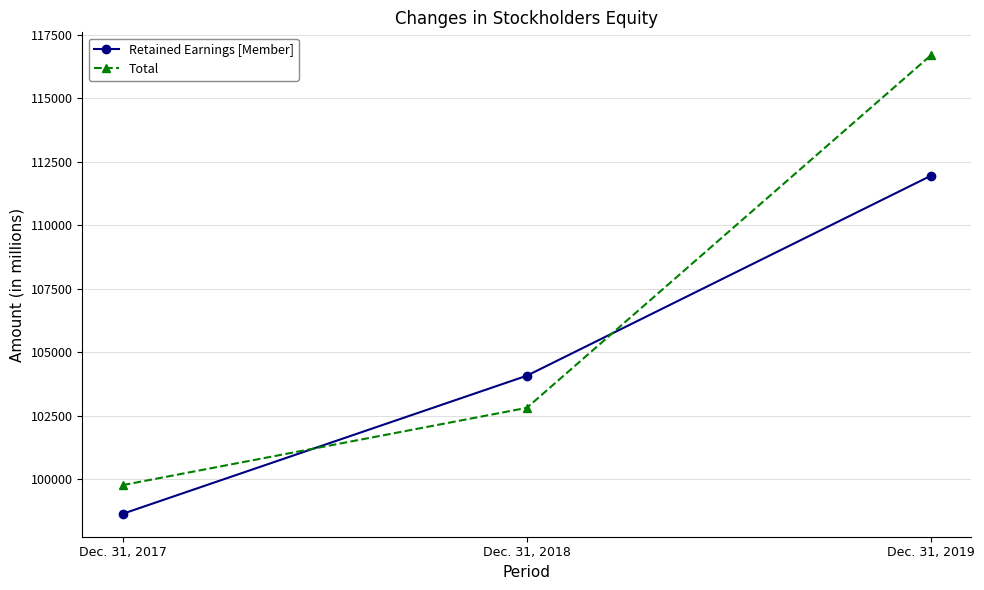

What is the approximate value of Retained Earnings [Member] at Dec. 31, 2019, to the nearest 10?

111940